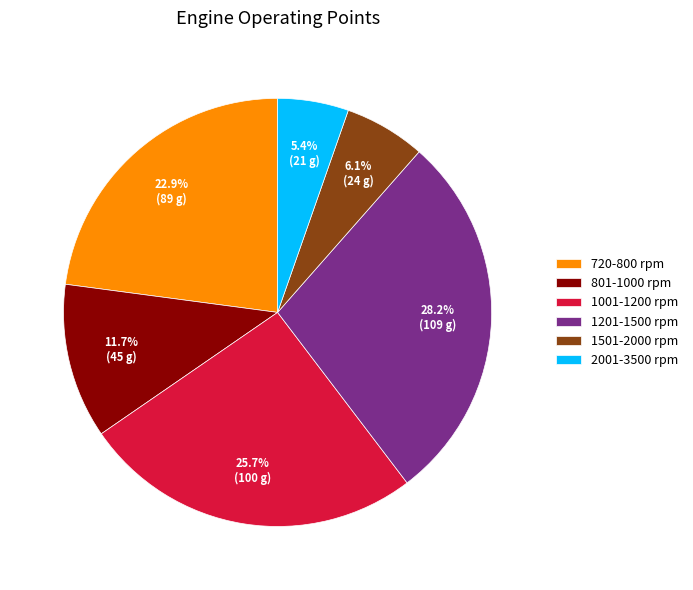

Combined, what portion of the pie is 2001-3500 rpm and 720-800 rpm?

28.3%